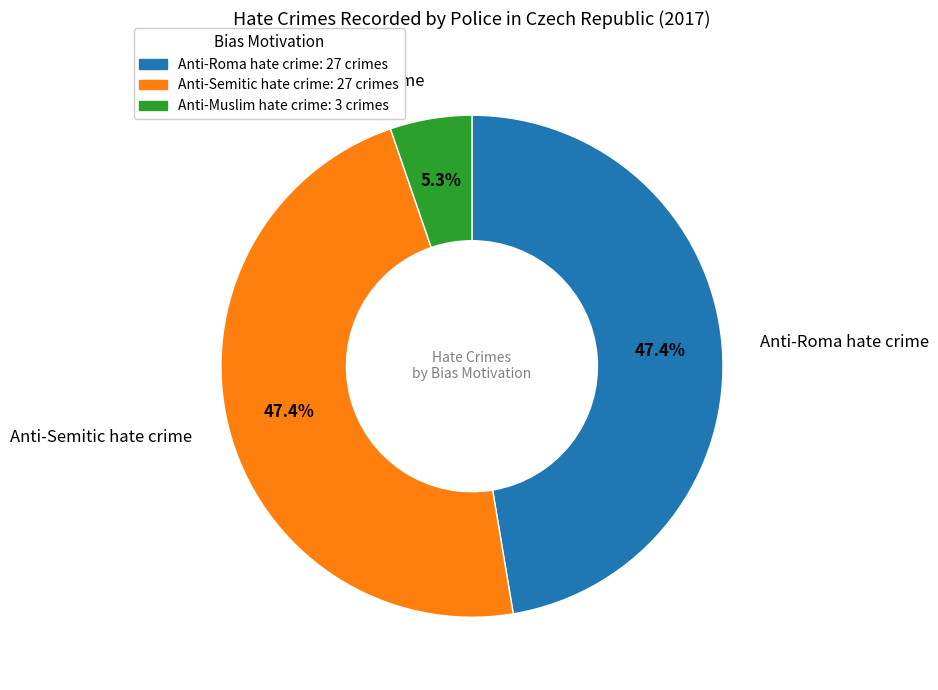

True or false: Anti-Roma hate crime accounts for 39% of the total.

False